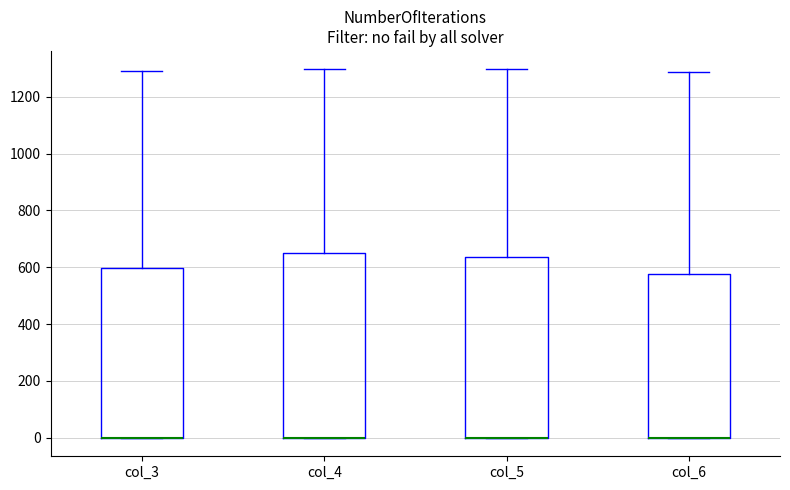

Reading left to right, transcribe this box plot: for each box, give where its median line is, the range the box spans, and where its two whiskers end, as read against the y-axis. The values are not printed on the chart, so give them approximately, as read against the axis.

col_3: median 0 (drawn on the box's lower edge), box 0 to 600, whiskers 0 to 1300
col_4: median 0 (drawn on the box's lower edge), box 0 to 640, whiskers 0 to 1300
col_5: median 0 (drawn on the box's lower edge), box 0 to 640, whiskers 0 to 1300
col_6: median 0 (drawn on the box's lower edge), box 0 to 580, whiskers 0 to 1280